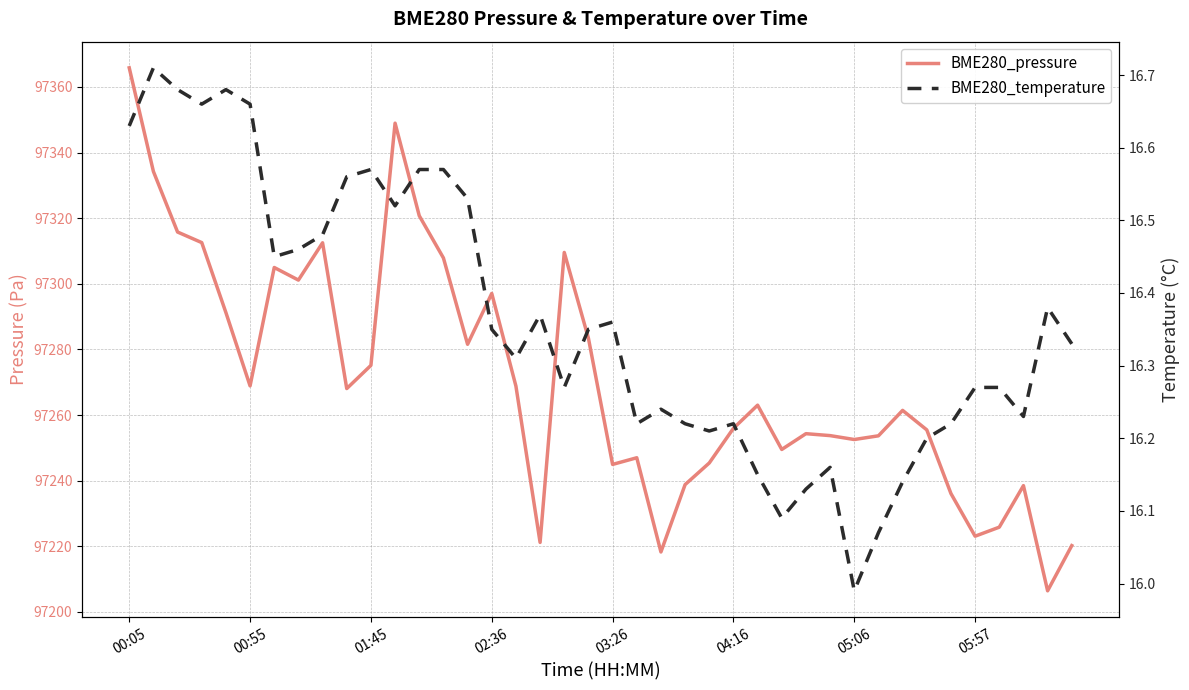

At 29, list the series in order from largest to smallest.

BME280_pressure, BME280_temperature